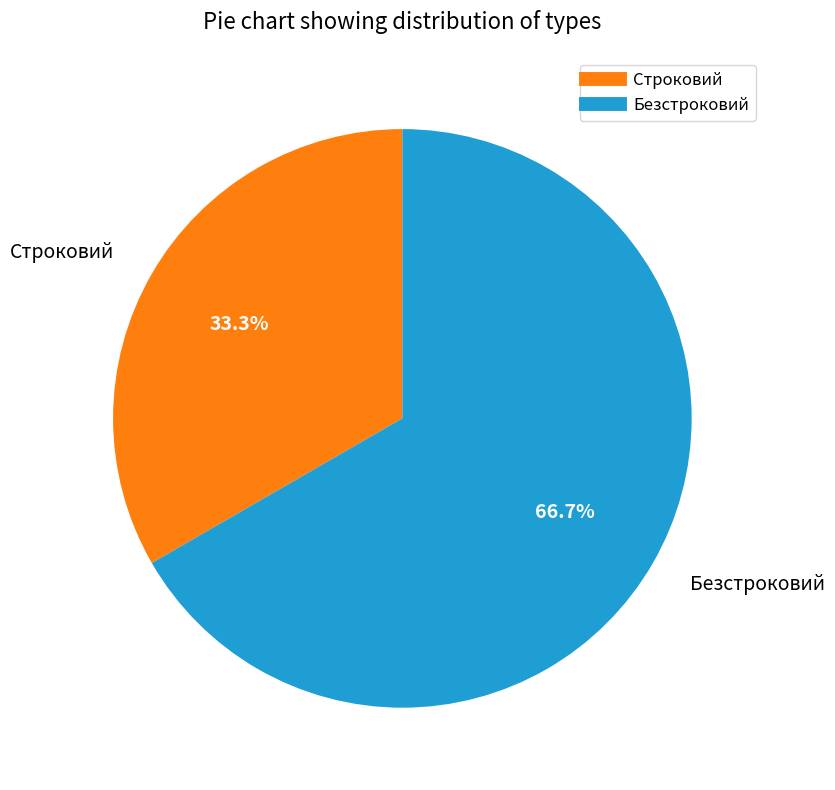

Which category has the smallest portion of the pie?

Строковий